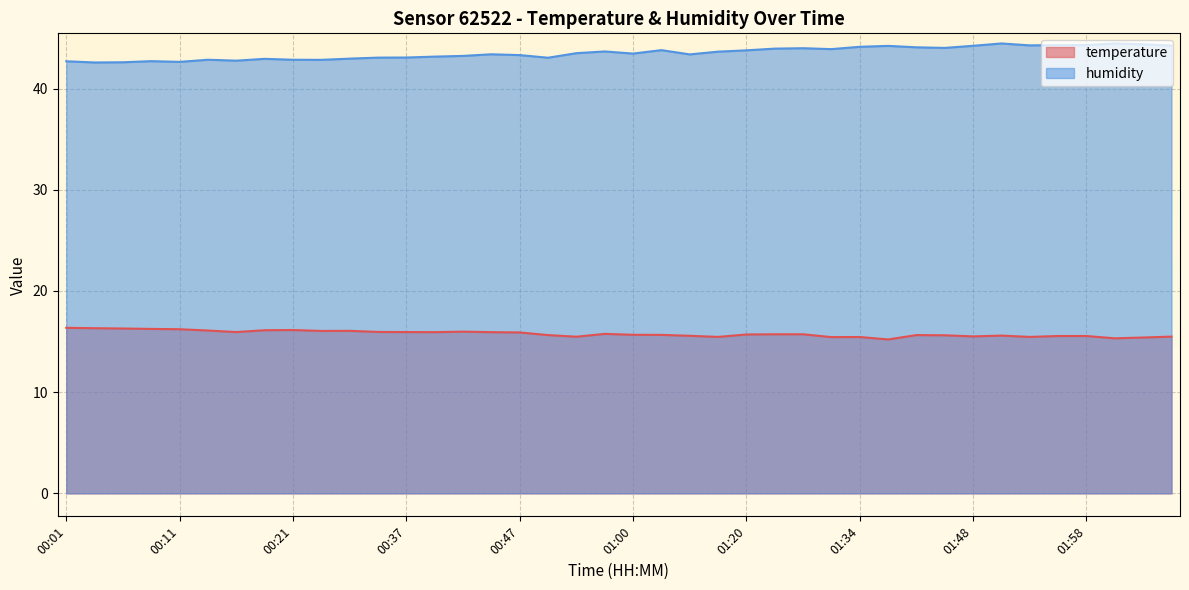

True or false: humidity and temperature cross at least once.

False